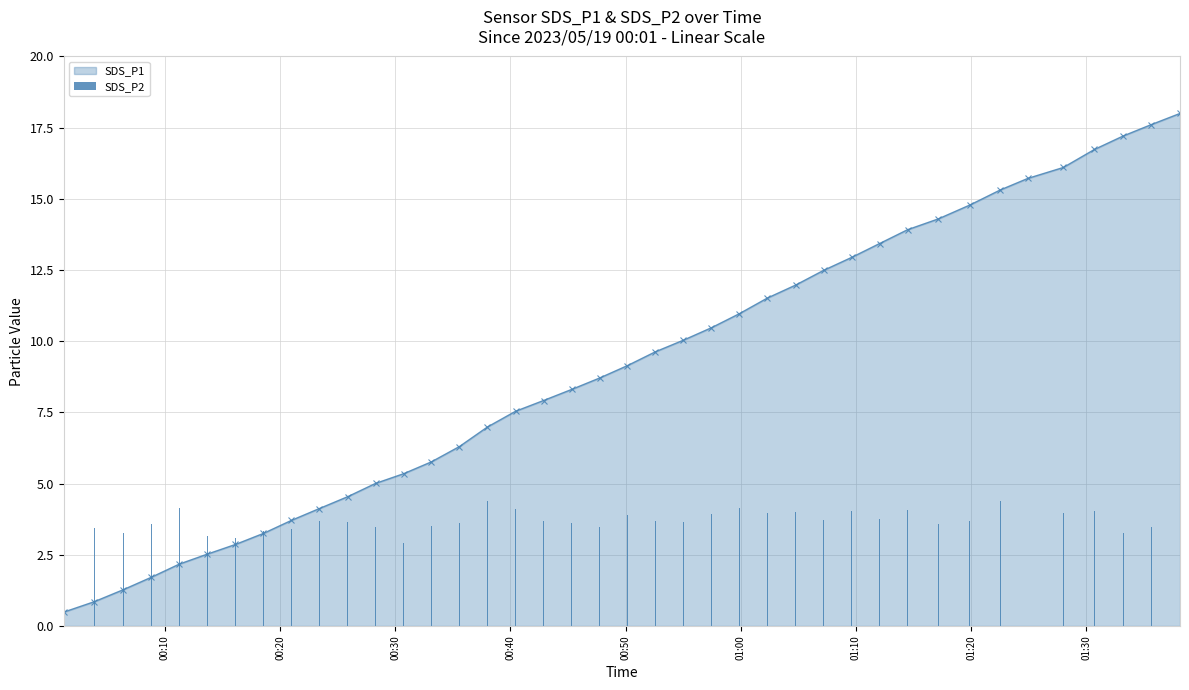

What is the maximum value for SDS_P1?

18.0